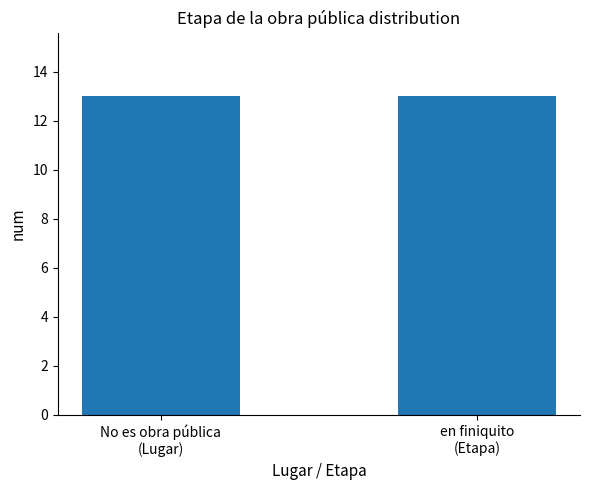

Where is the data nearest to the value 6?

en finiquito